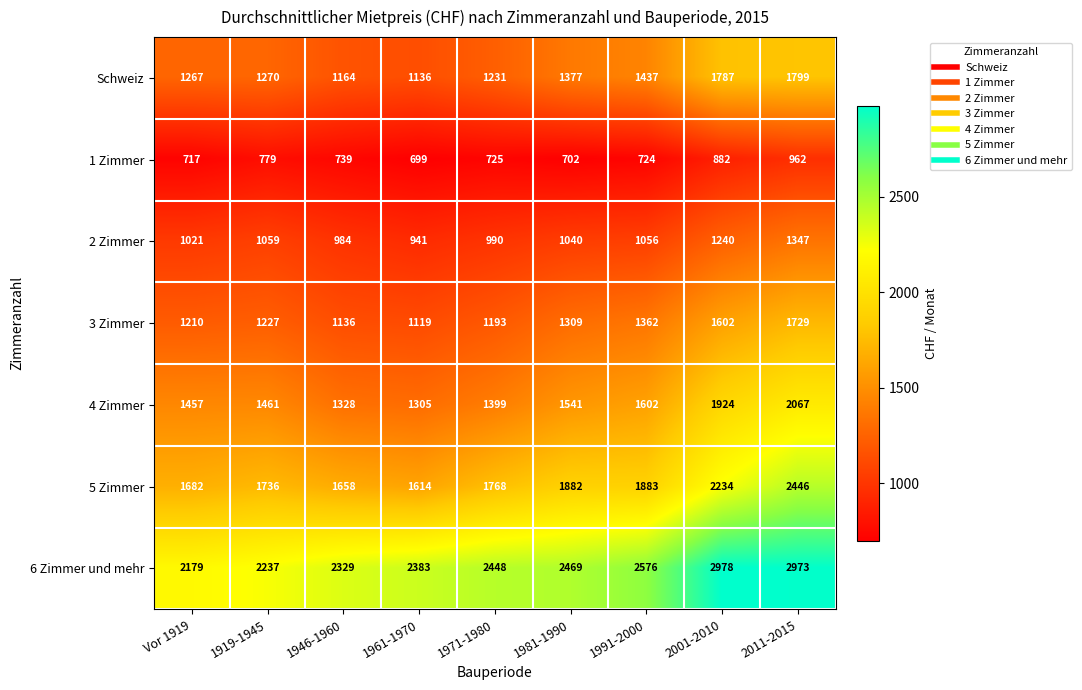

What is the smallest value displayed?

699